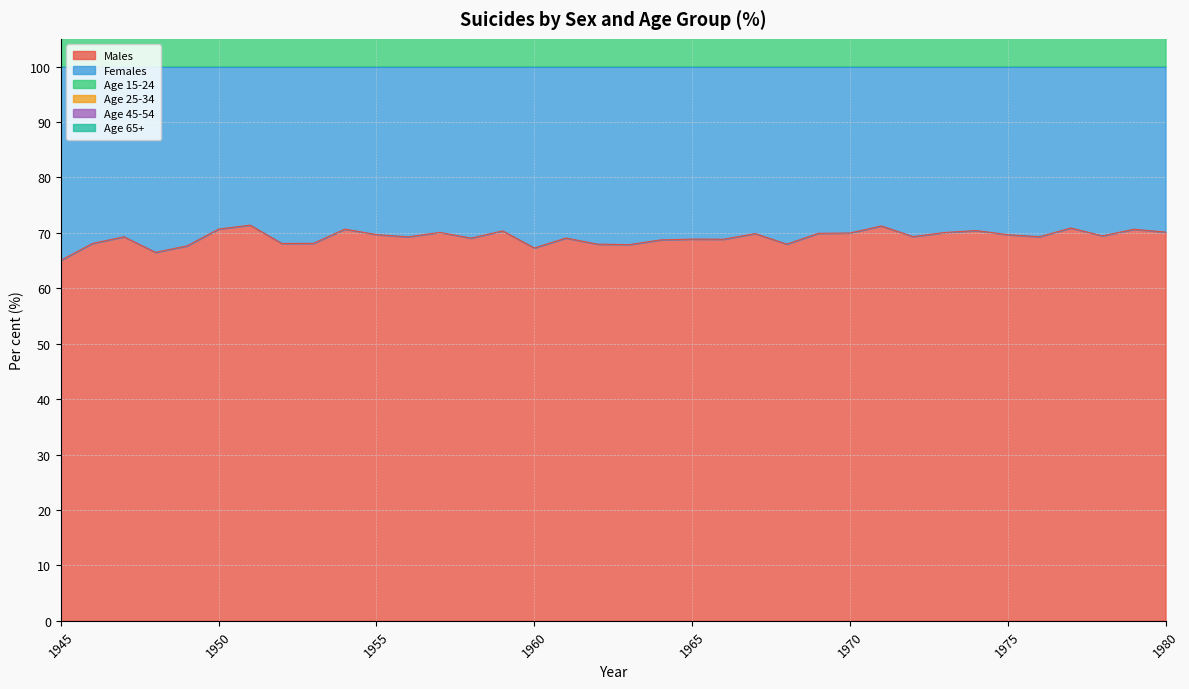

At how many categories does at least one series exceed 25?

36